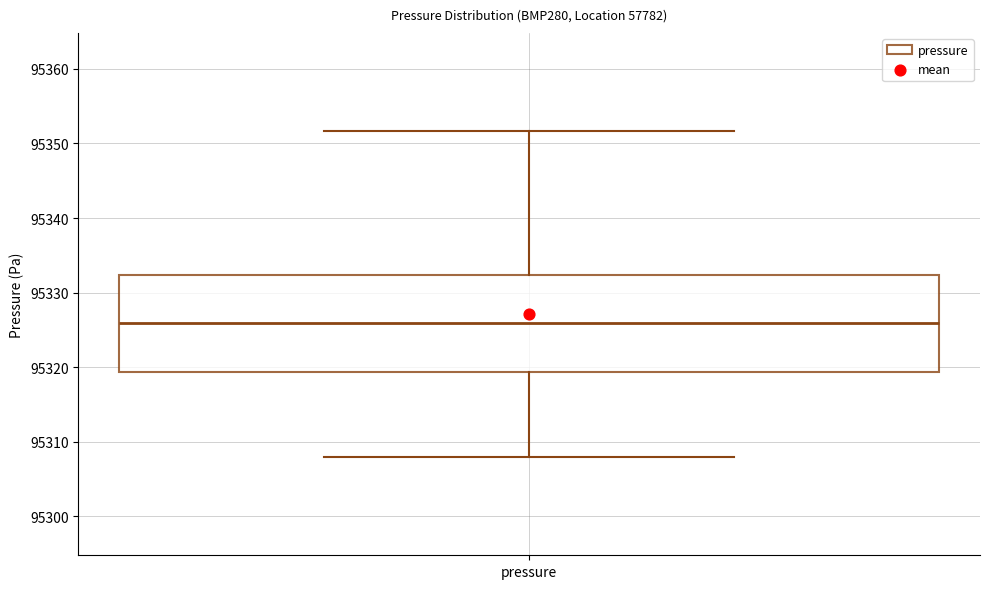

Transcribe this box plot: give where the median line is, the range the box spans, and where the two whiskers end, as read against the y-axis. The values are not printed on the chart, so give them approximately, as read against the axis.

median 95326, box 95319 to 95332, whiskers 95308 to 95352